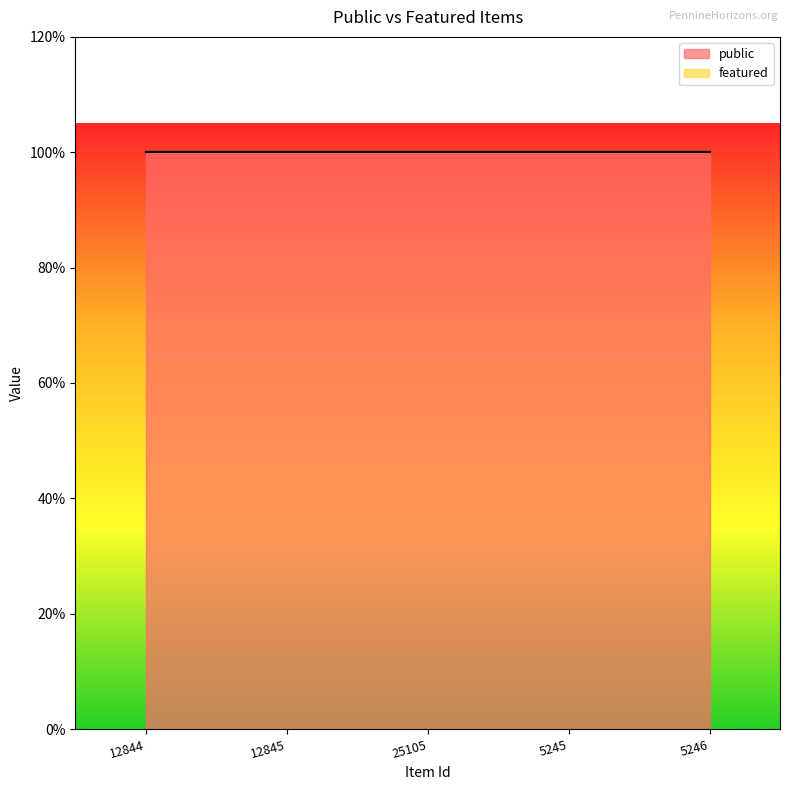

List the series in order of their overall mean, lowest first.

featured, public